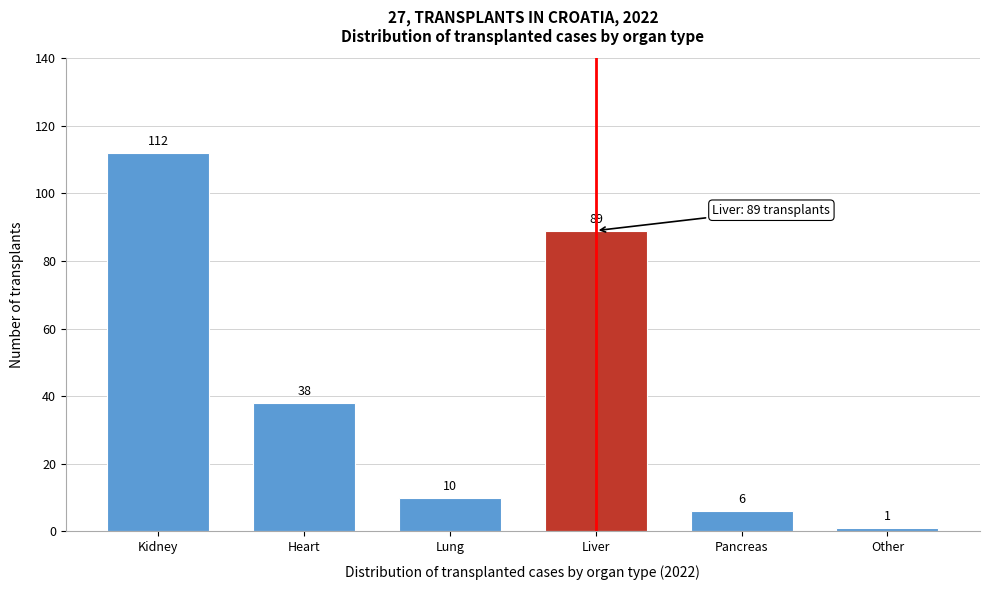

Reading left to right, list all the values displayed in this chart.

Kidney=112	Heart=38	Lung=10	Liver=89	Pancreas=6	Other=1